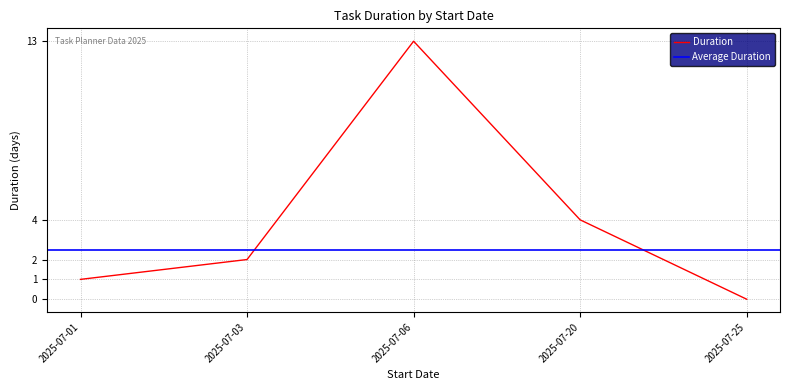

At which label does the data first exceed 2?

2025-07-06